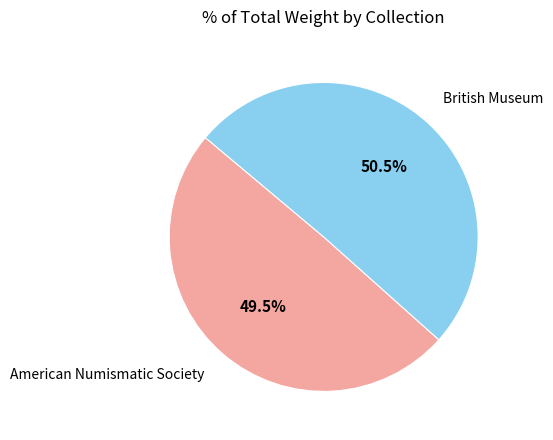

To the nearest percent, what is the average slice percentage?

50%